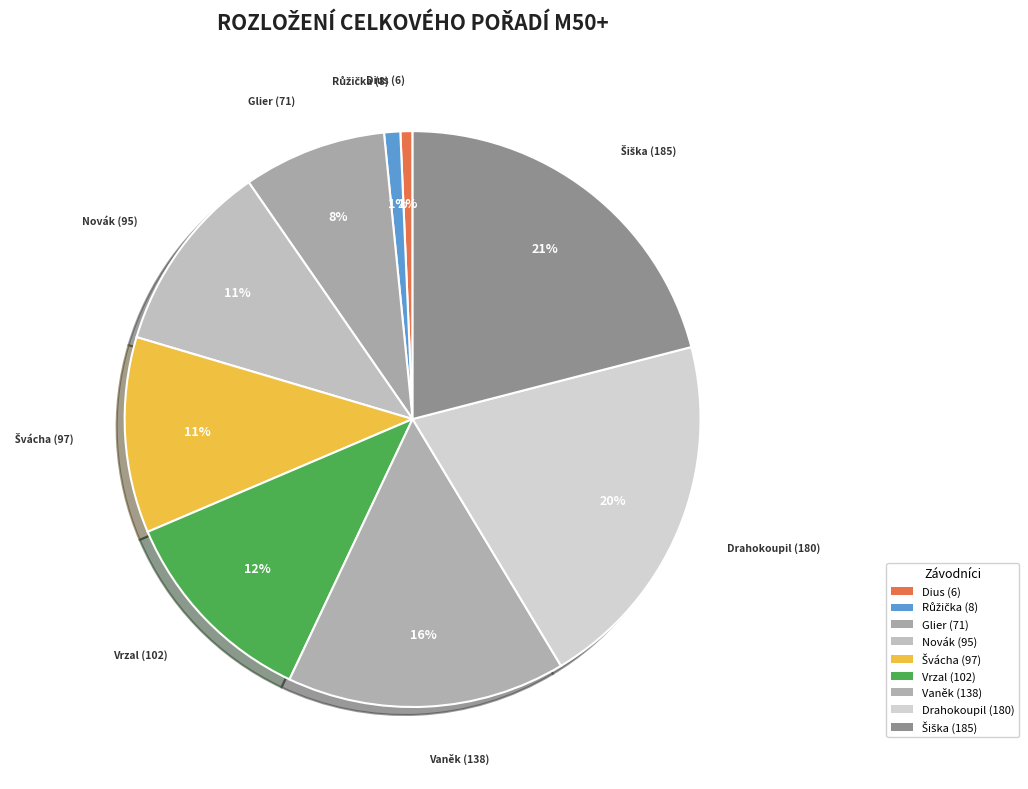

How many slices are in this pie chart?

9